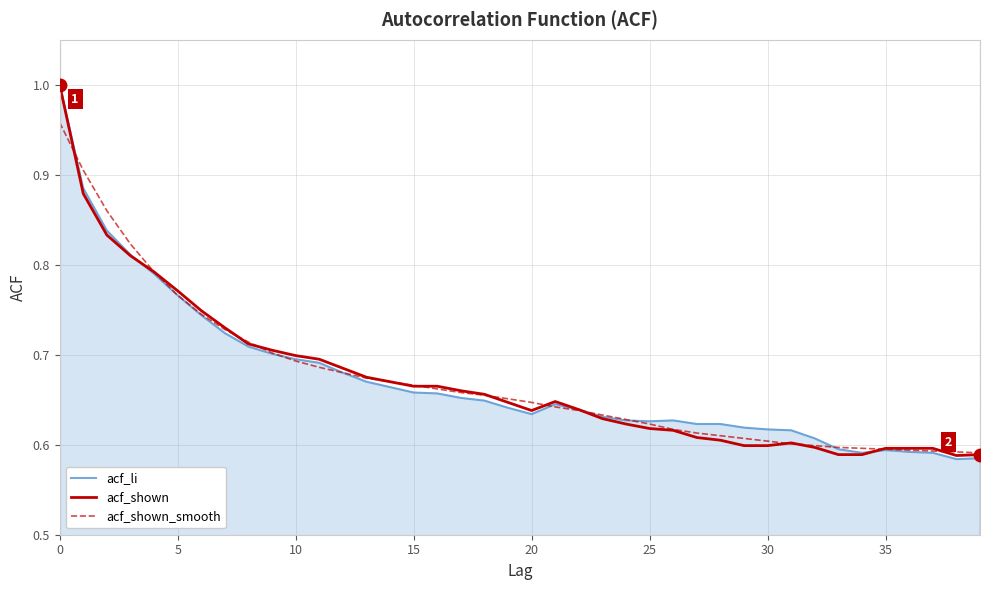

What are all the series names shown in the legend?

acf_li, acf_shown, acf_shown_smooth